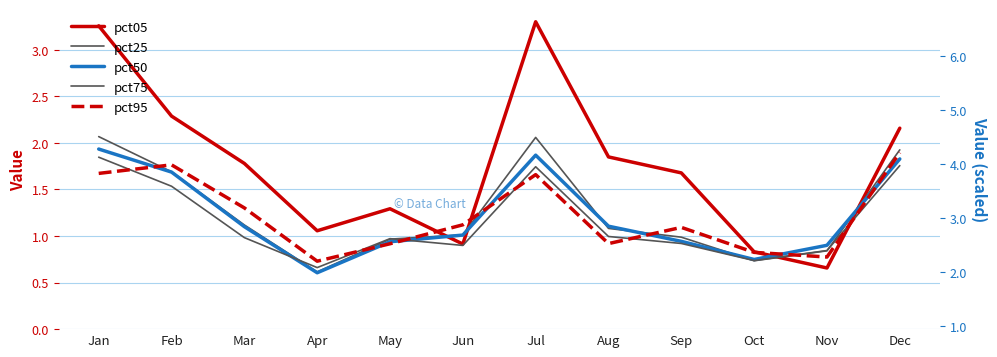

The pct25 series shows 0.5 at May. True or false?

False